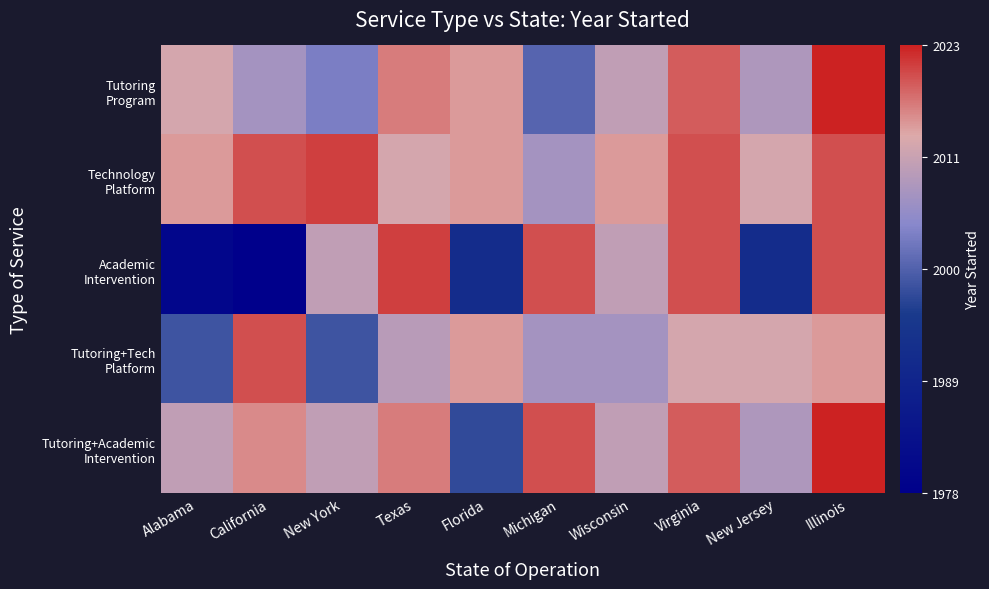

Between Michigan and Texas, which is larger?

Texas